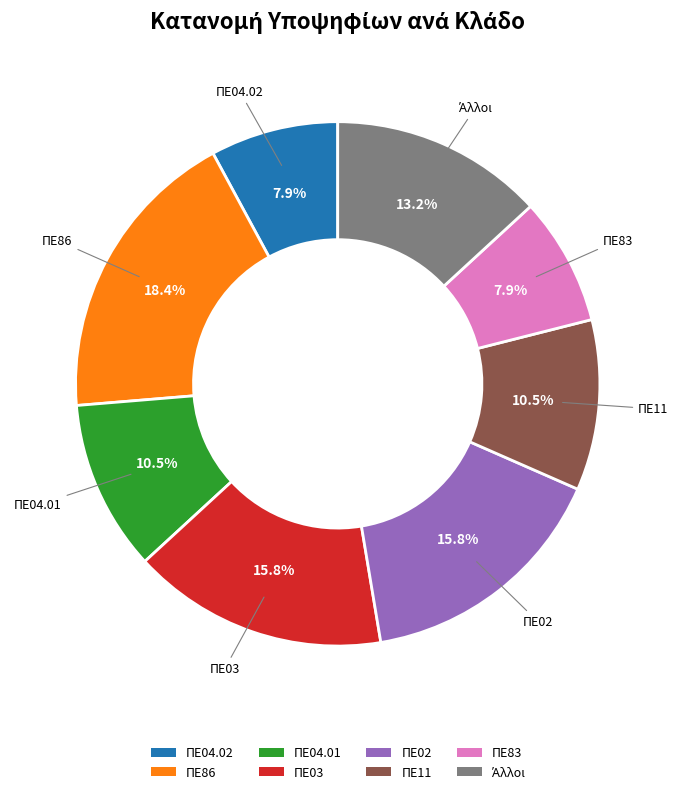

Which category has the biggest portion of the pie?

ΠΕ86